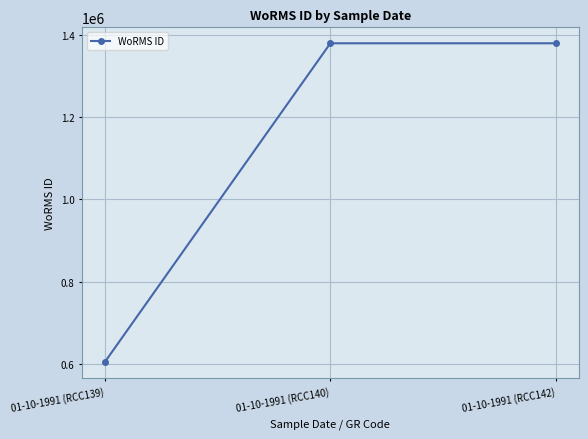

Is it true that the value at 01-10-1991 (RCC139) is 955751?

False